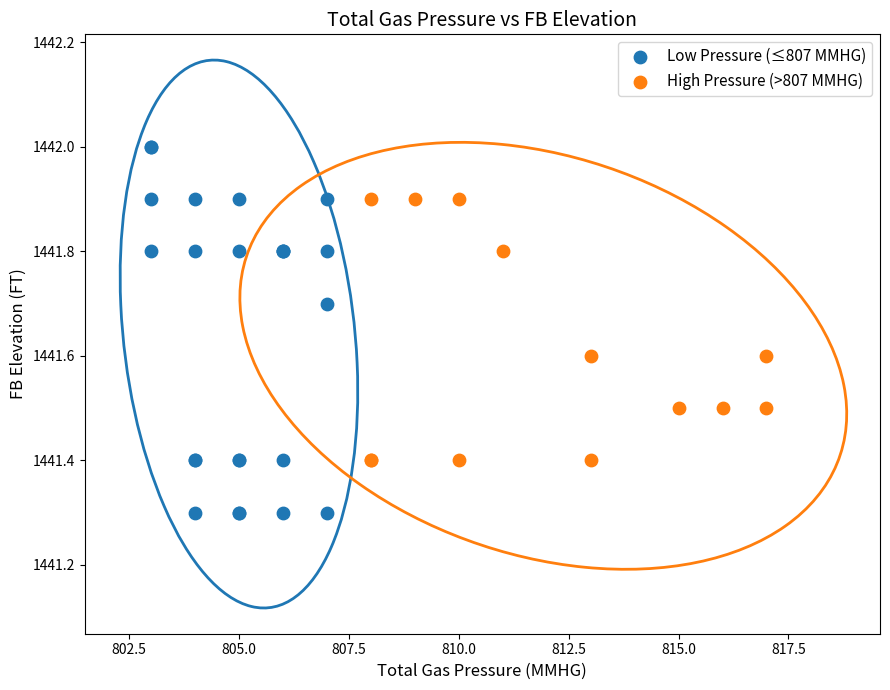

Which series contains the lowest Y value?

Low Pressure (≤807 MMHG)